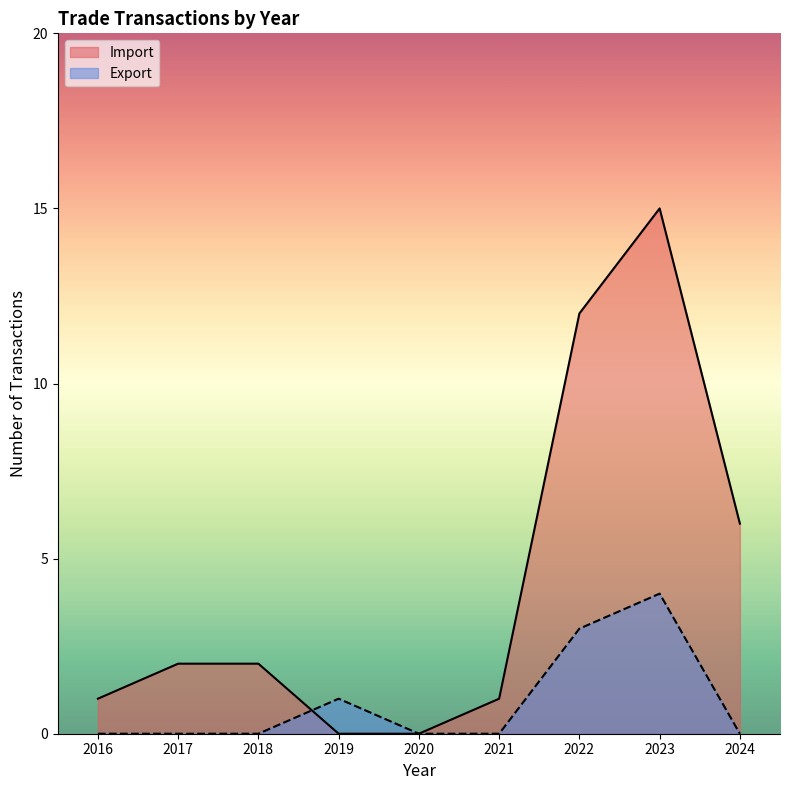

Which category has the highest value across all series?

2023